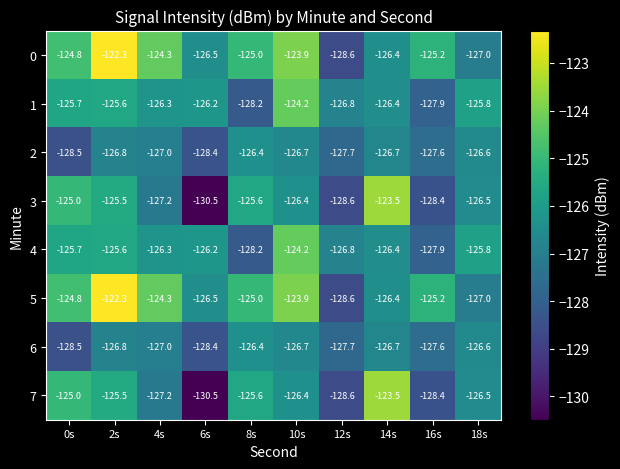

List the labels in order of 1 value, largest first.

10s, 2s, 0s, 18s, 6s, 4s, 14s, 12s, 16s, 8s